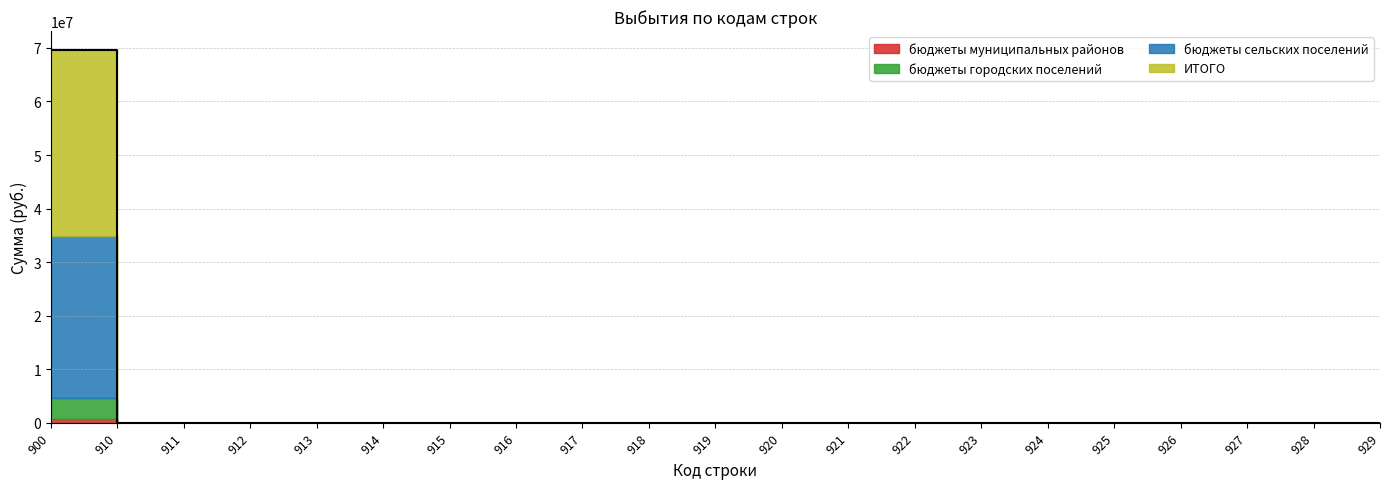

What is the maximum value for бюджеты сельских поселений?

30132300.0